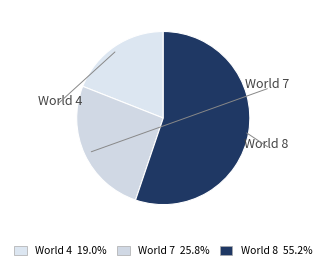

The World 7 slice represents 26% of the pie. True or false?

True